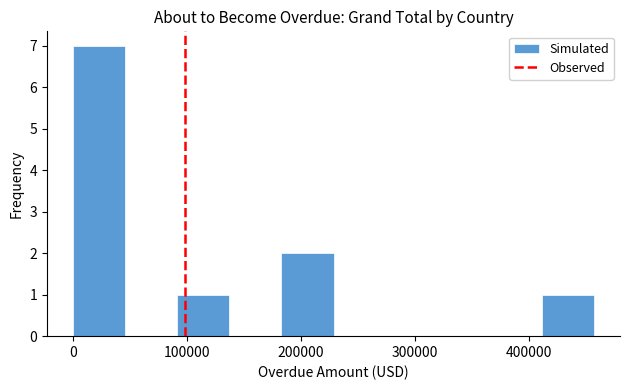

How tall is the bar that spans 410000 to 460000 on the x-axis? Neither the bar edges nor the heights are printed on the chart, so give them approximately, as read against the axes.

1